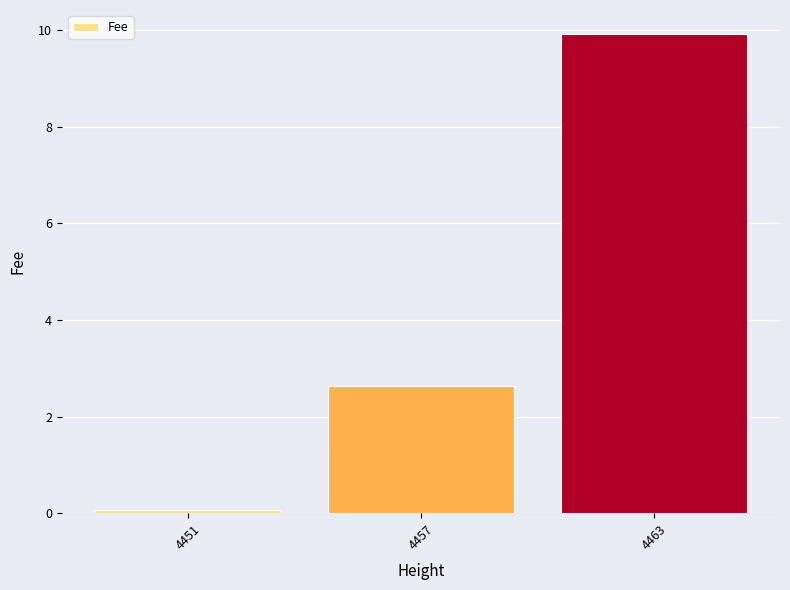

How many series are shown in this chart?

1